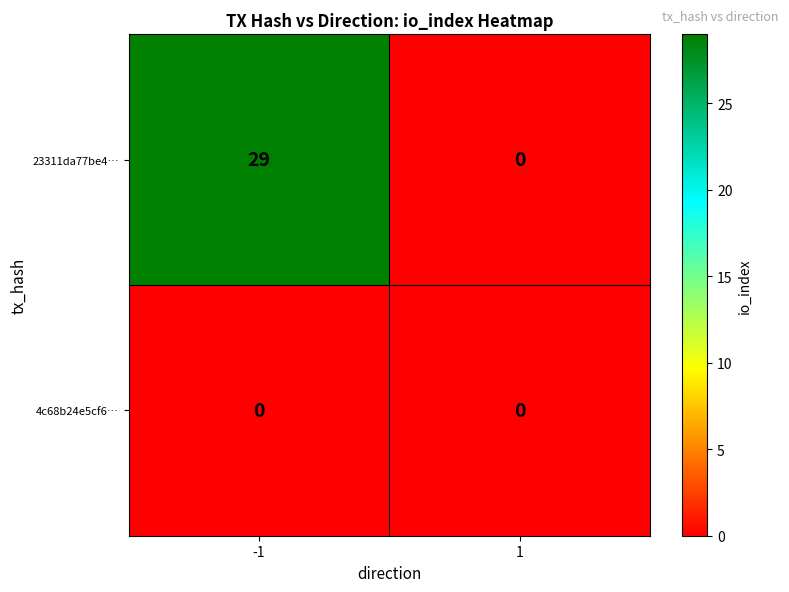

What is the sum of the 23311da77be4… values at 1 and -1?

29